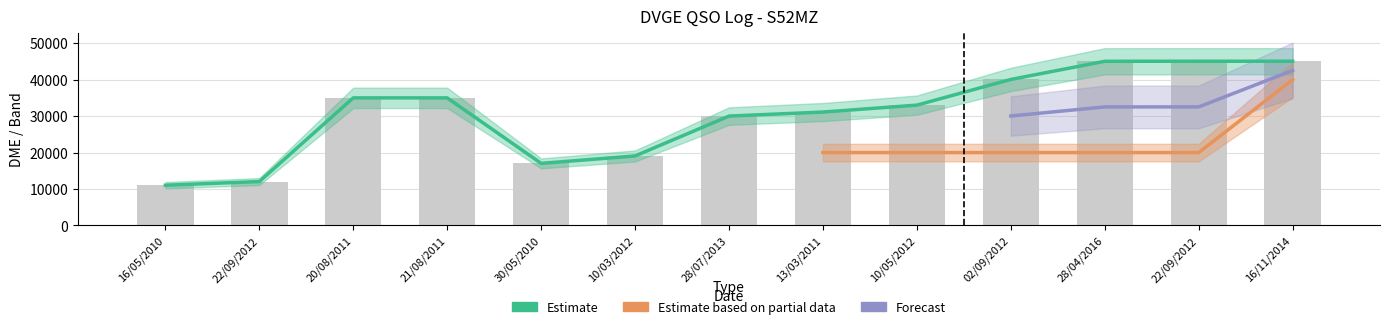

The chart shows a value of 33025 at 10/05/2012. True or false?

True